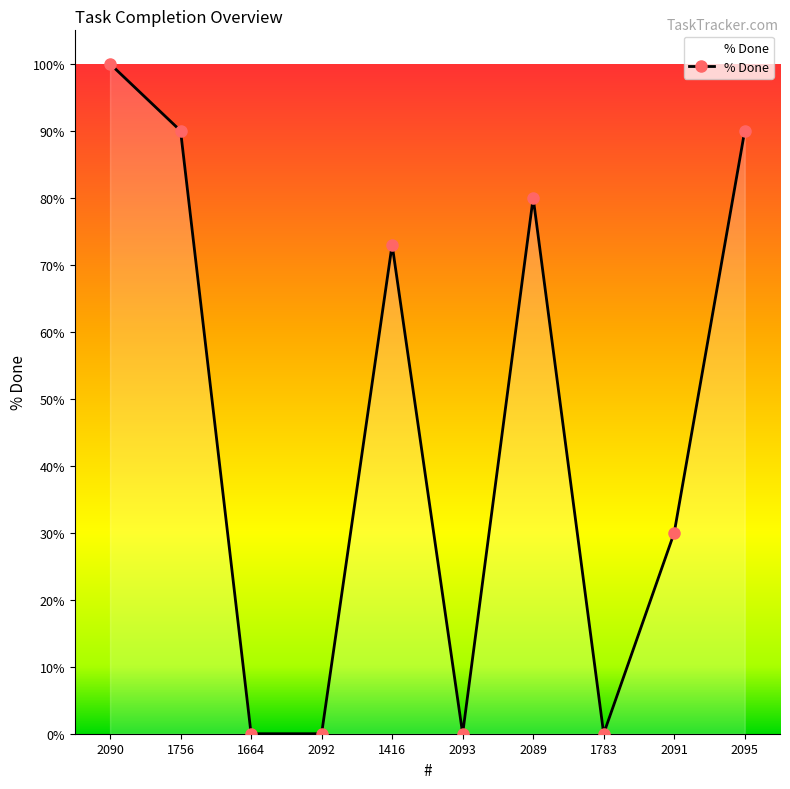

What is the average value?

46